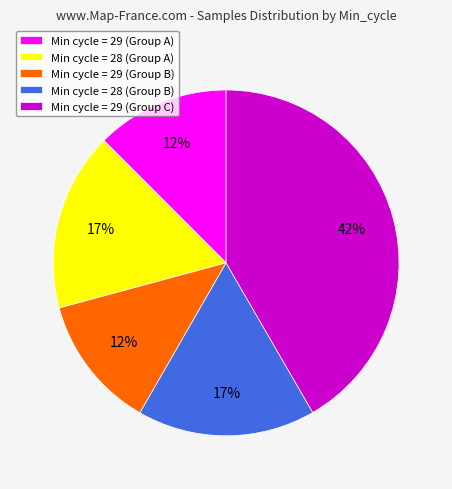

How many segments does this pie chart have?

5